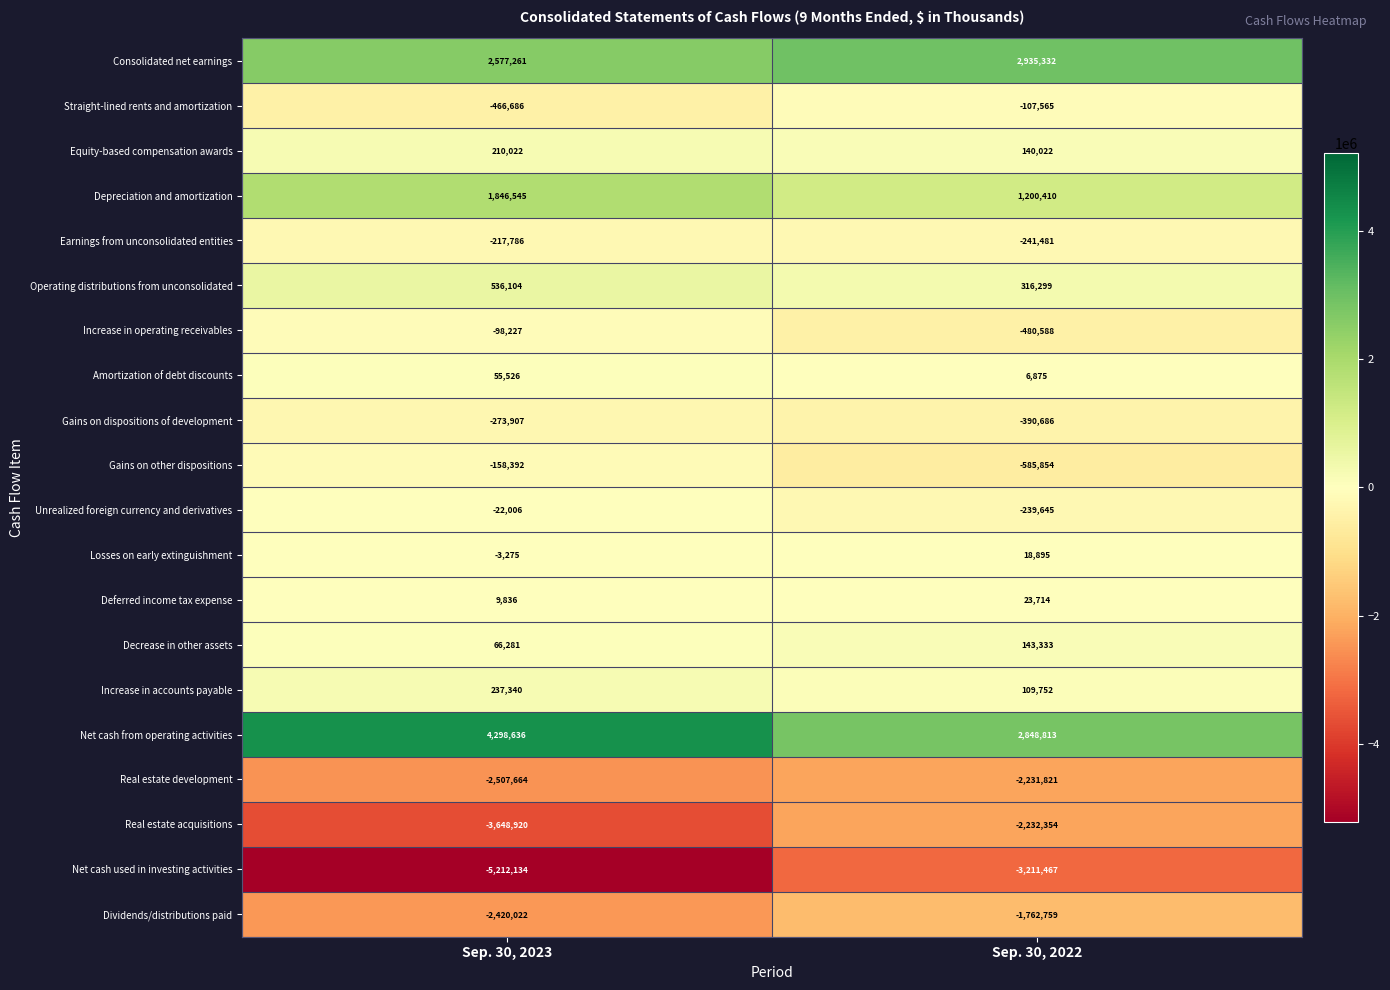

The Earnings from unconsolidated entities series shows -47906 at Sep. 30, 2023. True or false?

False